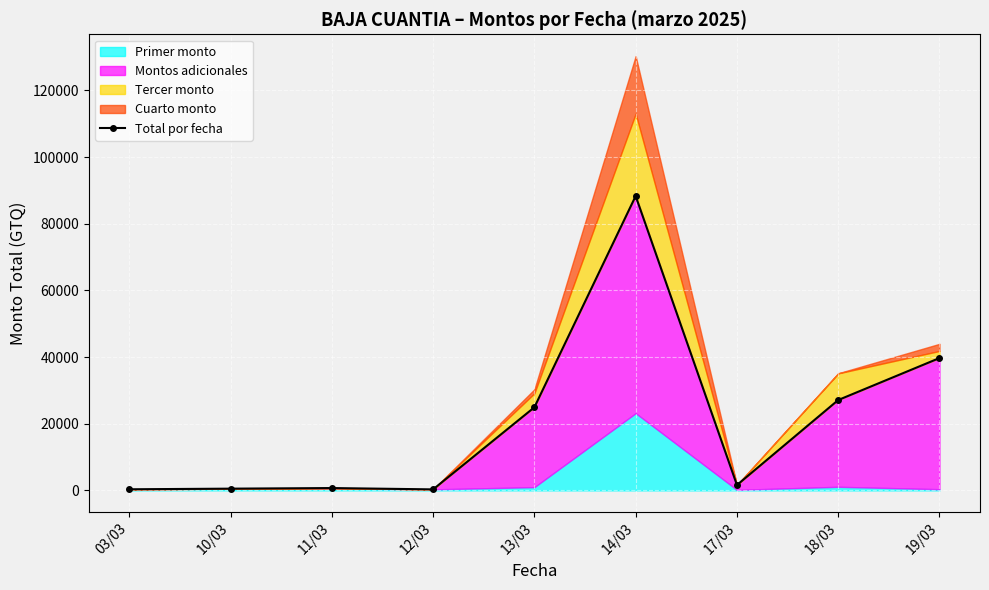

The value at 14/03 is 50409.1. True or false?

False